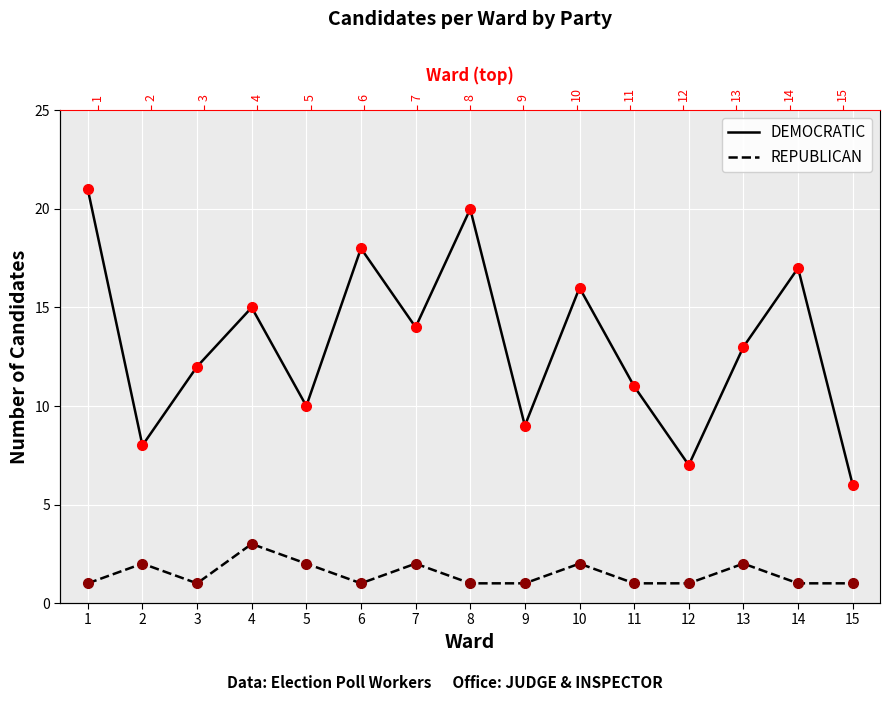

What is the greatest value displayed?

21